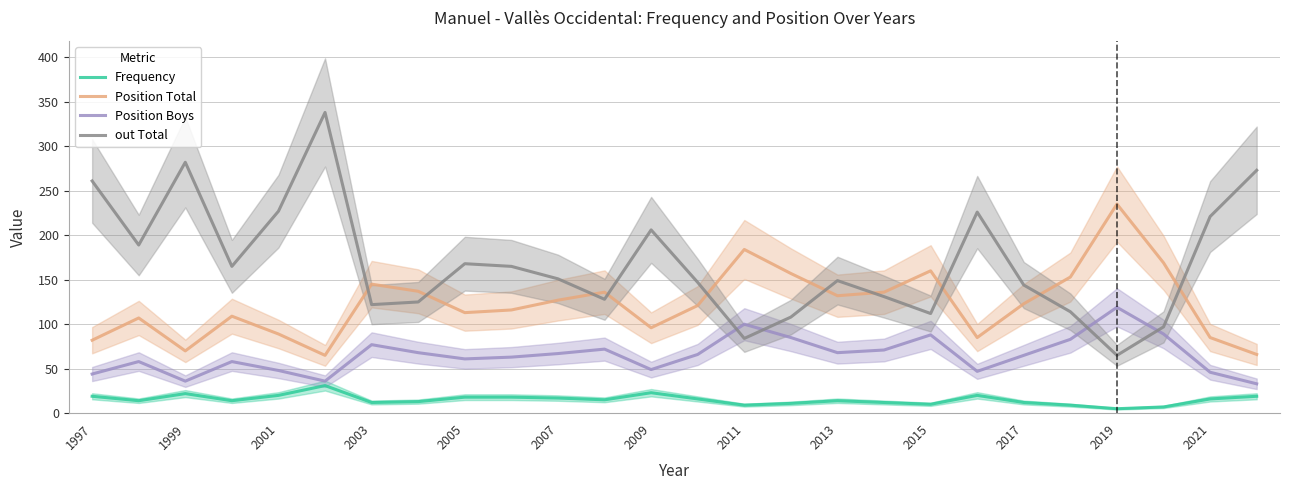

The out Total series shows 282 at 1999. True or false?

True